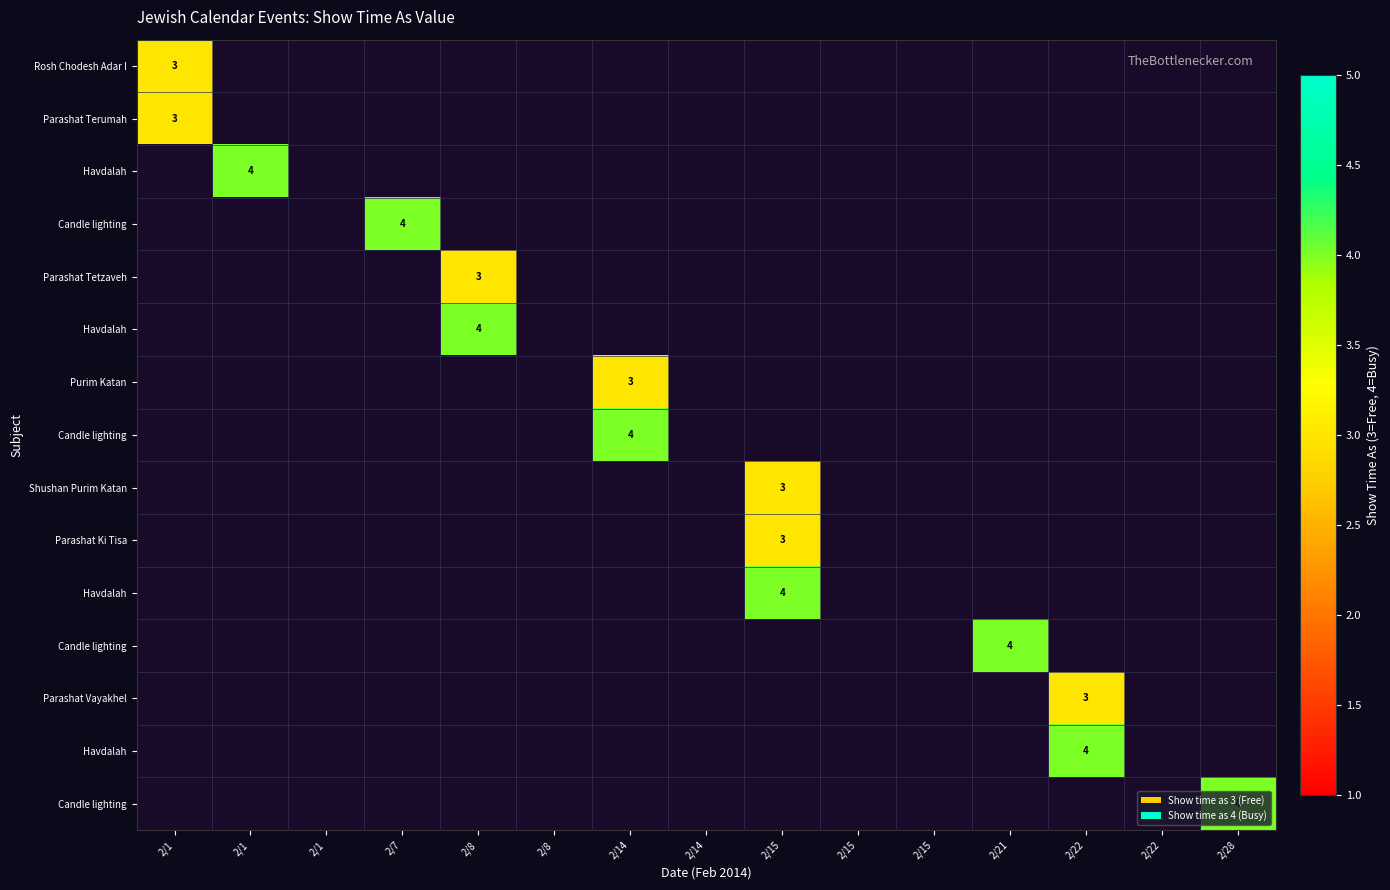

How many categories are shown in the chart?

15